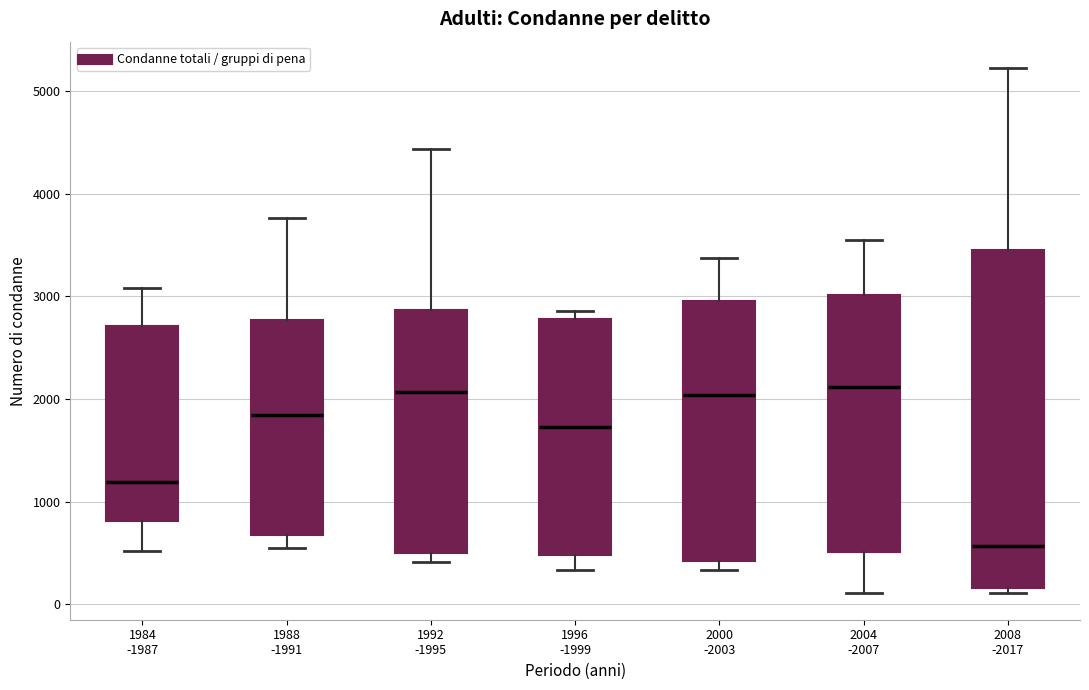

Reading left to right, read every box against the y-axis: the position of its median line, the range the box covers, and the ends of its whiskers. The values are not printed on the chart, so give them approximately, as read against the axis.

1984 -1987: median 1200, box 800 to 2700, whiskers 500 to 3100
1988 -1991: median 1800, box 700 to 2800, whiskers 600 to 3800
1992 -1995: median 2100, box 500 to 2900, whiskers 400 to 4400
1996 -1999: median 1700, box 500 to 2800, whiskers 300 to 2900
2000 -2003: median 2000, box 400 to 3000, whiskers 300 to 3400
2004 -2007: median 2100, box 500 to 3000, whiskers 100 to 3600
2008 -2017: median 600, box 200 to 3500, whiskers 100 to 5200